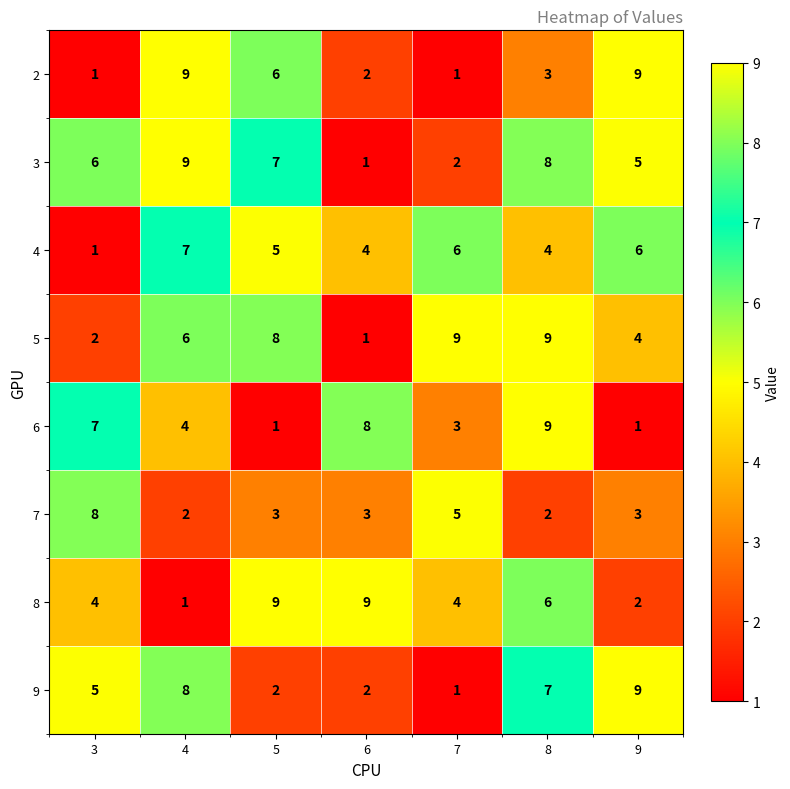

Between 5 and 8, which series saw the biggest shift?

6